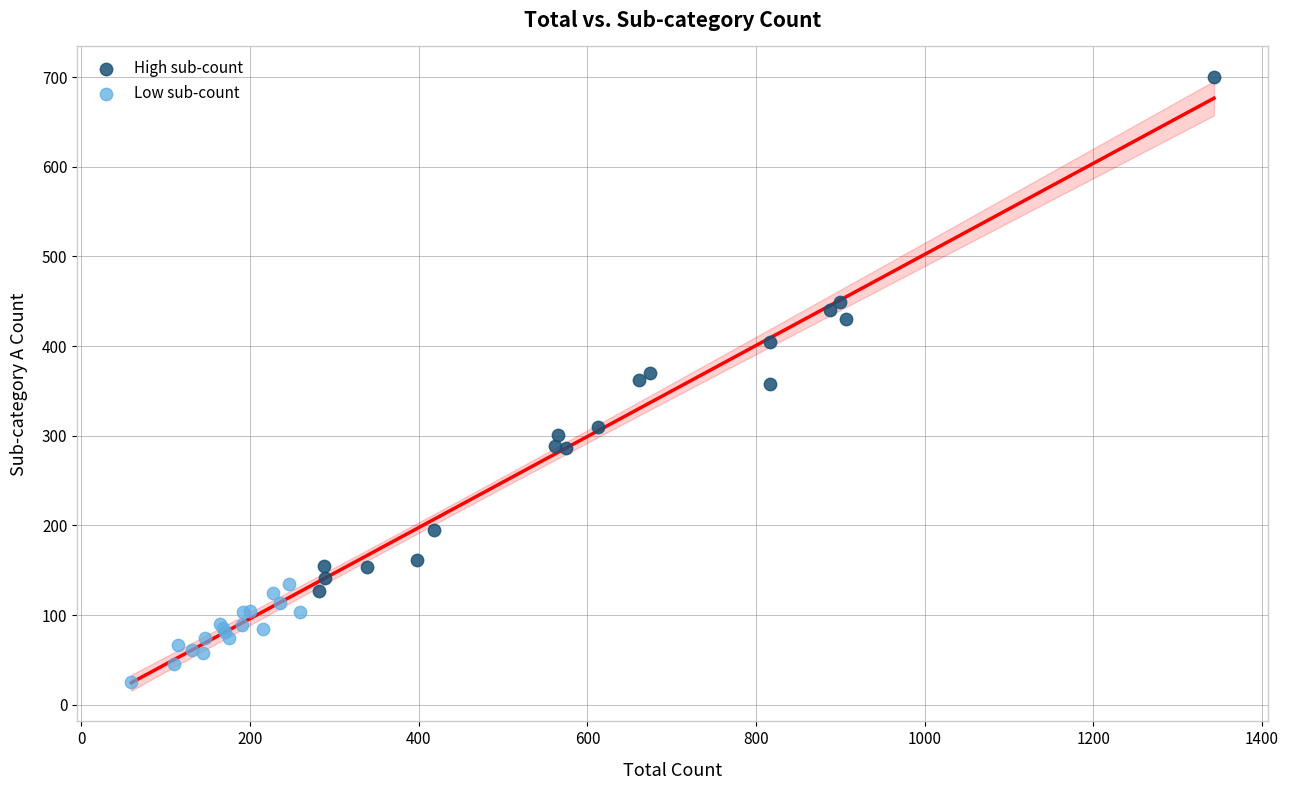

Which series has the largest Y range (max minus min)?

High sub-count